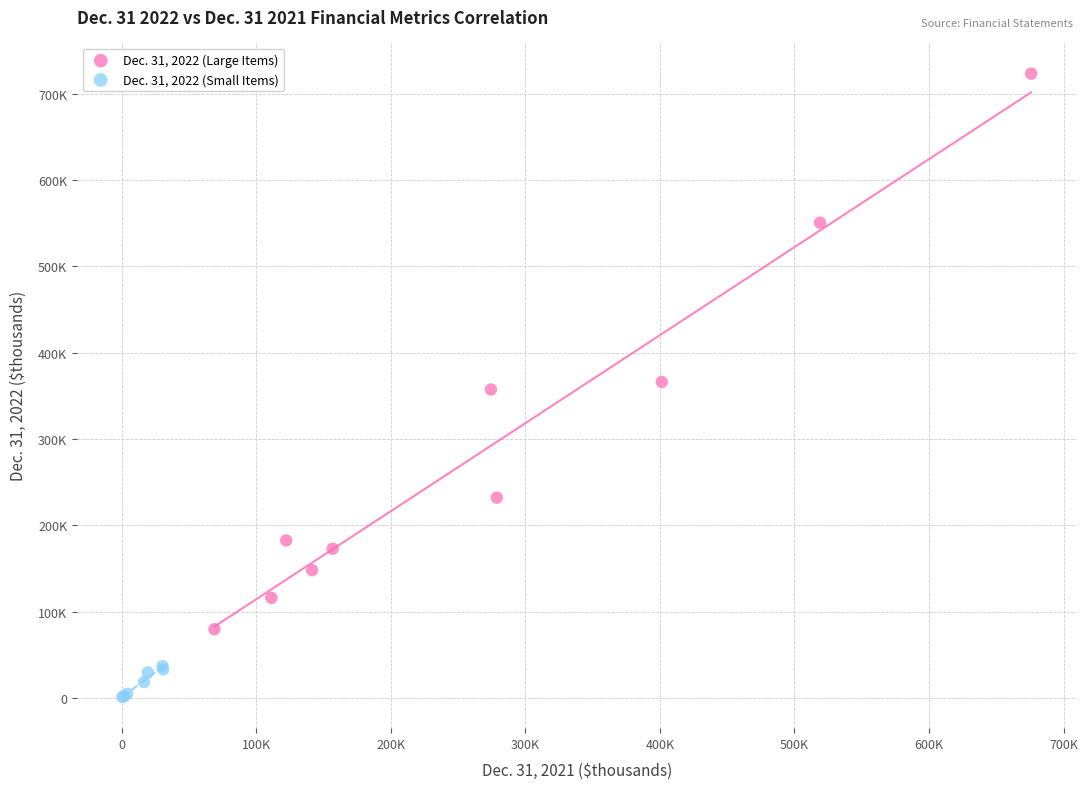

Which series contains the highest Y value?

Dec. 31, 2022 (Large Items)